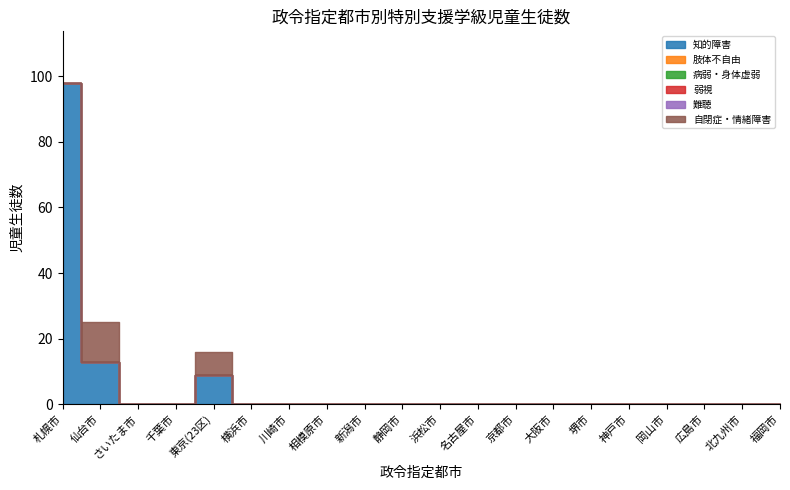

Reading right to left, extract all data points from this chart.

知的障害: 0	0	0	0	0	0	0	0	0	0	0	0	0	0	0	9	0	0	13	98
肢体不自由: 0	0	0	0	0	0	0	0	0	0	0	0	0	0	0	0	0	0	0	0
病弱・身体虚弱: 0	0	0	0	0	0	0	0	0	0	0	0	0	0	0	0	0	0	0	0
弱視: 0	0	0	0	0	0	0	0	0	0	0	0	0	0	0	0	0	0	0	0
難聴: 0	0	0	0	0	0	0	0	0	0	0	0	0	0	0	0	0	0	0	0
自閉症・情緒障害: 0	0	0	0	0	0	0	0	0	0	0	0	0	0	0	7	0	0	12	0